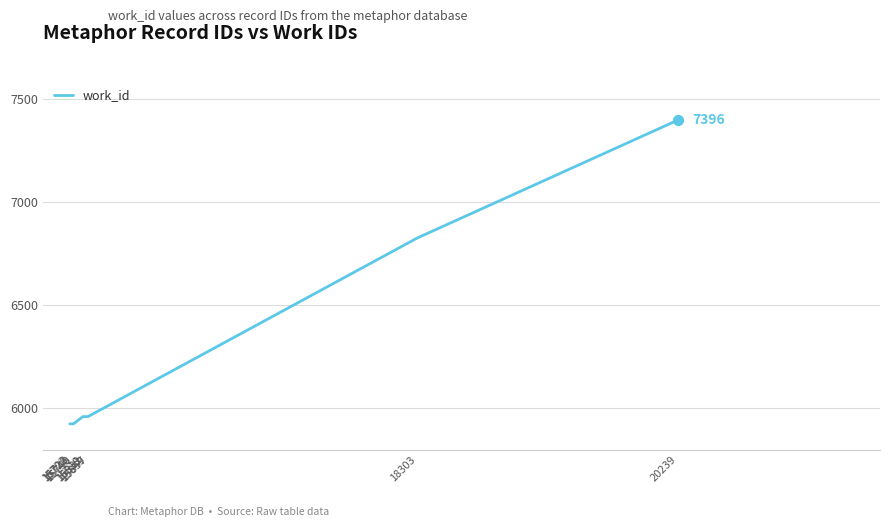

Approximately how many times larger is the value at 18303 compared to 15743?

1.2